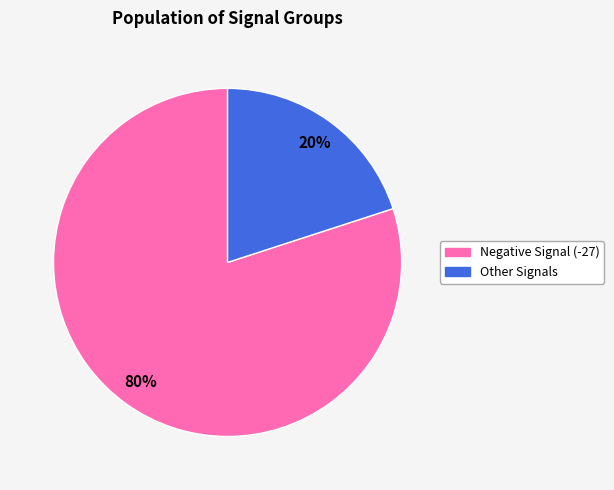

Is there any slice that represents more than half of the pie?

Yes